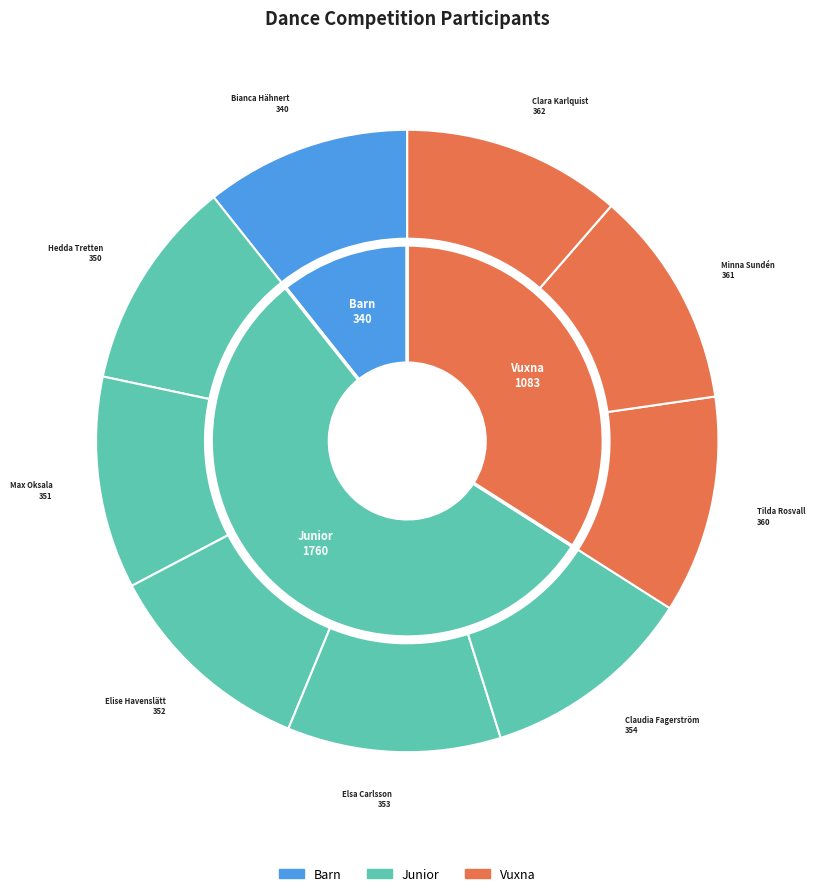

How much of the chart is everything except Claudia Fagerström?

88.9%